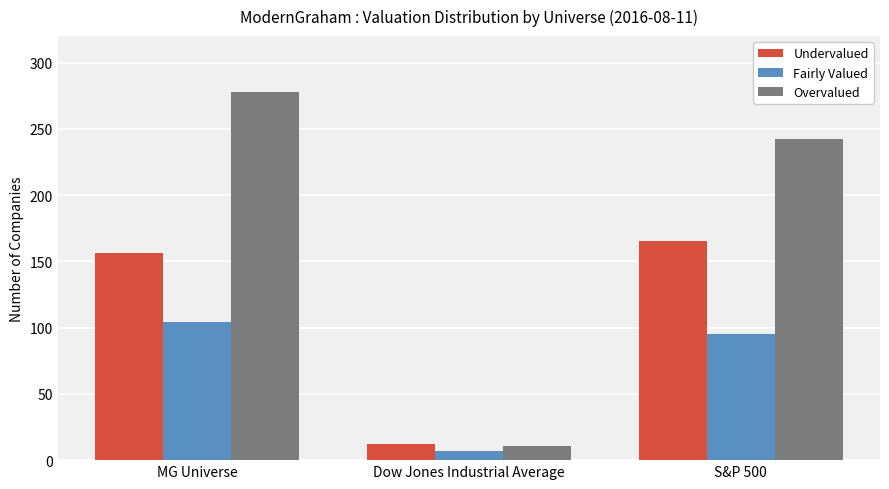

Which series has the widest spread of values?

Overvalued